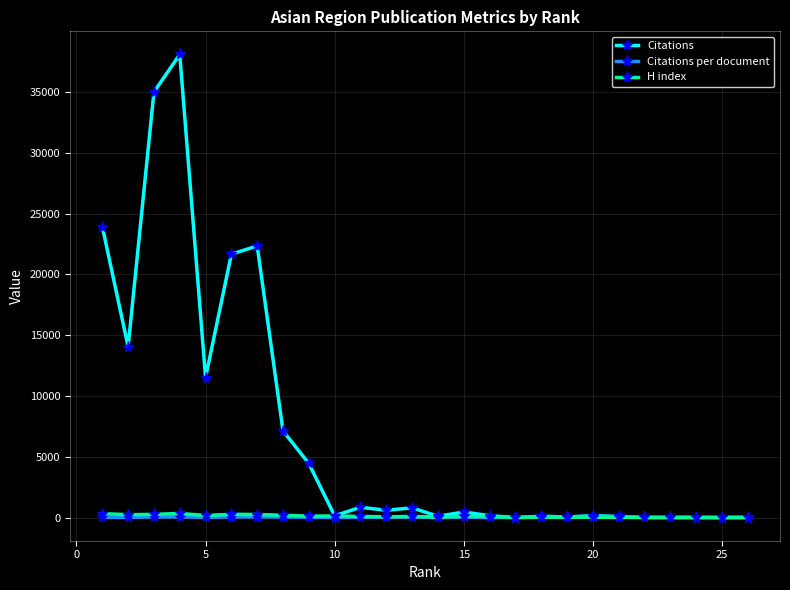

What is the highest value of the Citations series?

38078.0